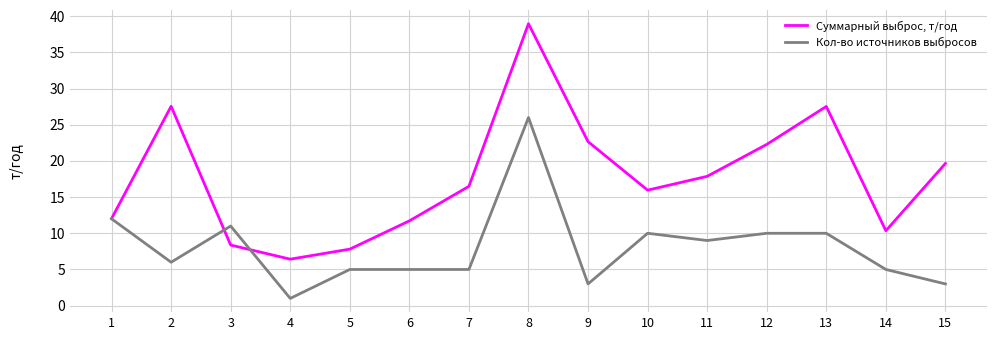

What is the greatest value displayed?

39.0